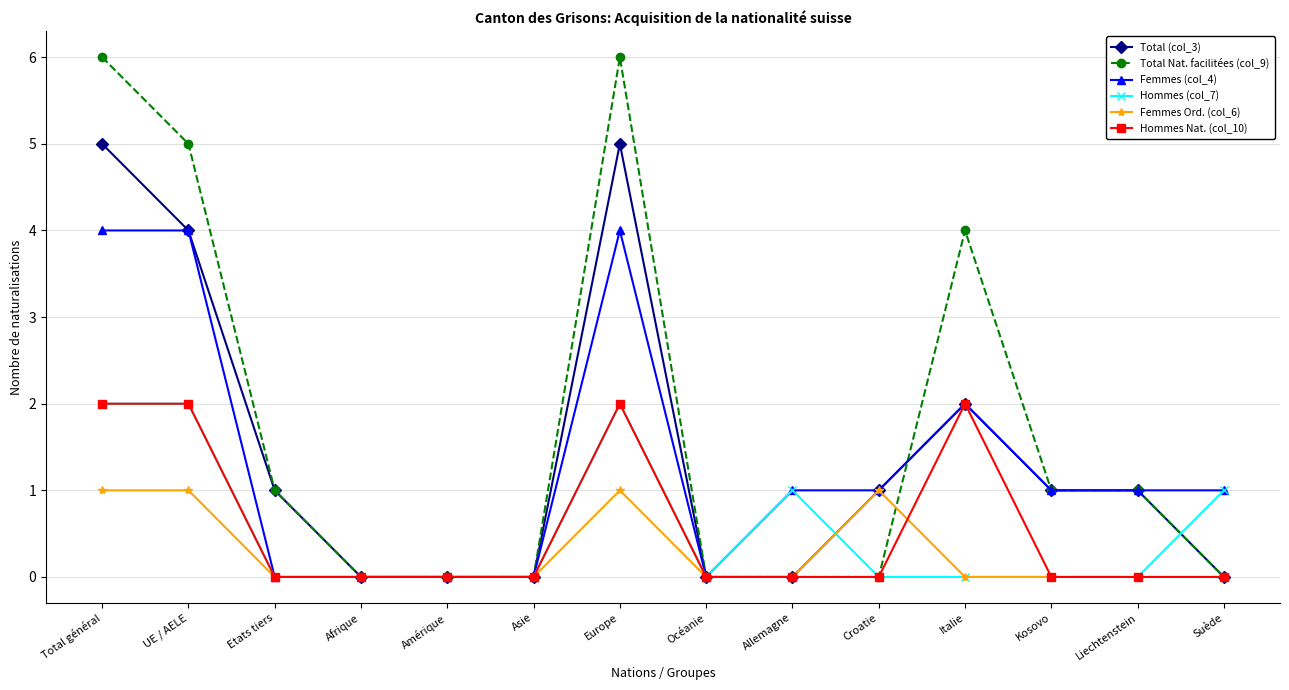

True or false: Femmes Ord. (col_6) has a value of 1 at Allemagne.

False